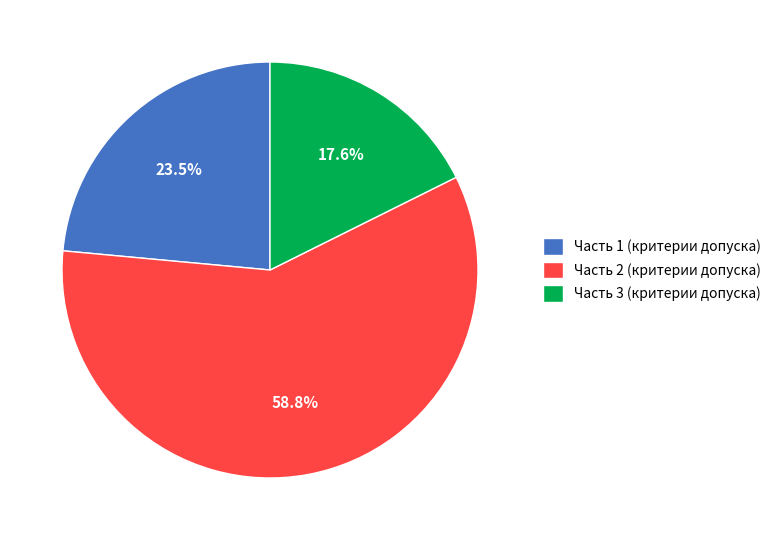

Is there any slice that represents more than half of the pie?

Yes